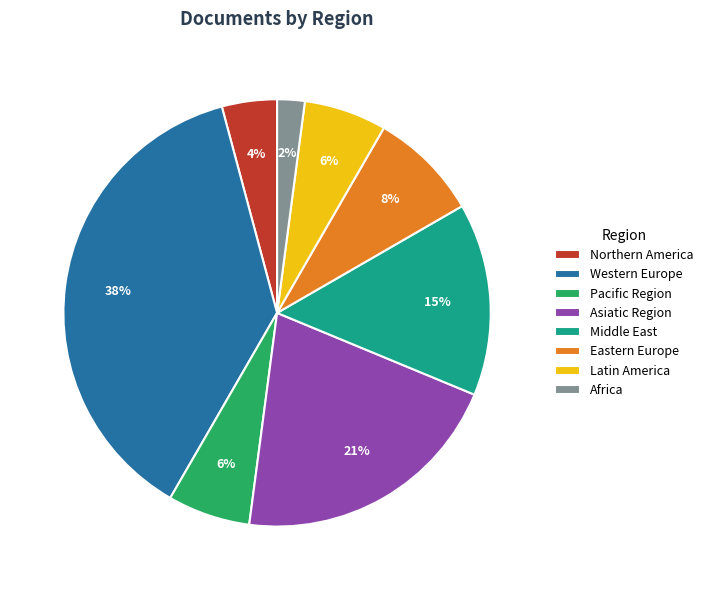

To the nearest percent, what is the combined percentage of Northern America and Asiatic Region?

25%